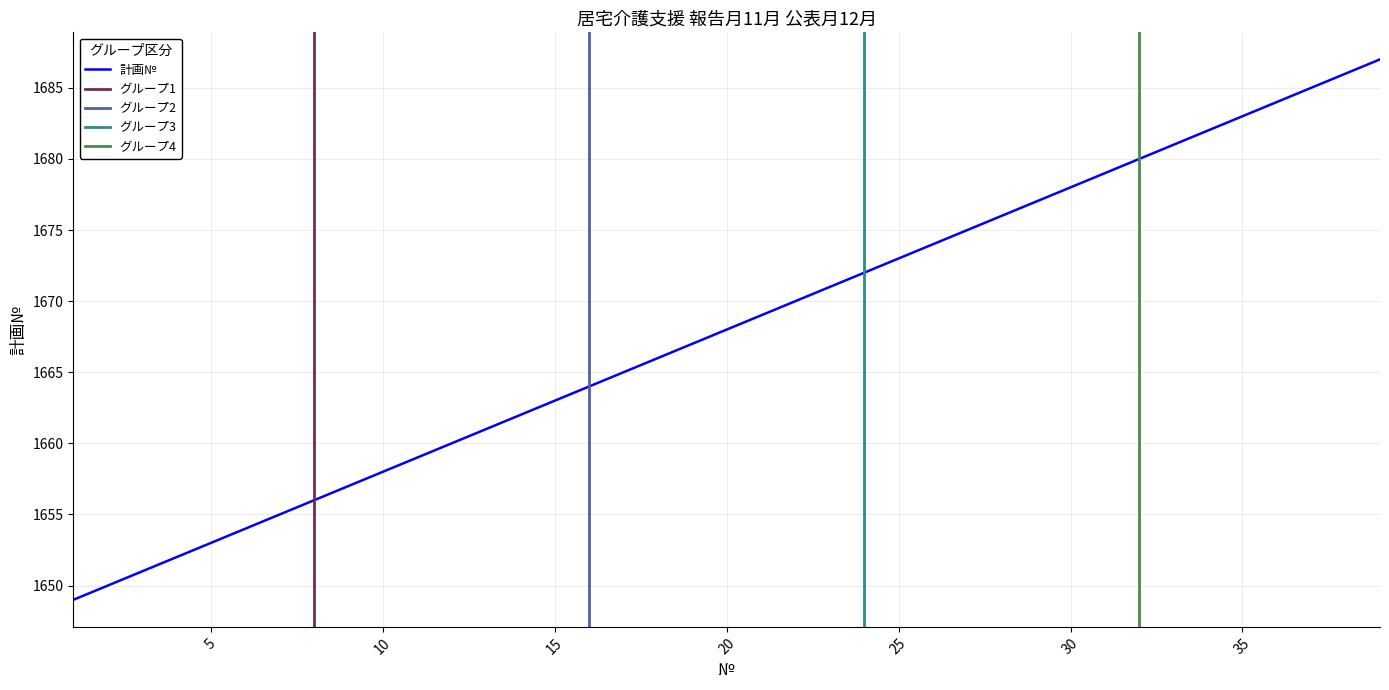

Reading left to right, what are all the values shown in this chart?

1=1649	2=1650	3=1651	4=1652	5=1653	6=1654	7=1655	8=1656	9=1657	10=1658	11=1659	12=1660	13=1661	14=1662	15=1663	16=1664	17=1665	18=1666	19=1667	20=1668	21=1669	22=1670	23=1671	24=1672	25=1673	26=1674	27=1675	28=1676	29=1677	30=1678	31=1679	32=1680	33=1681	34=1682	35=1683	36=1684	37=1685	38=1686	39=1687